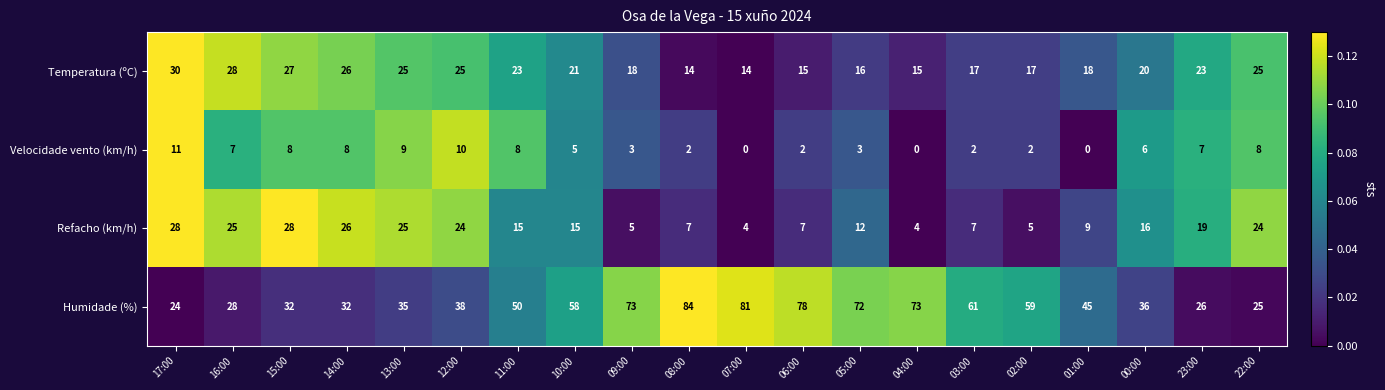

What is the greatest value displayed?

84